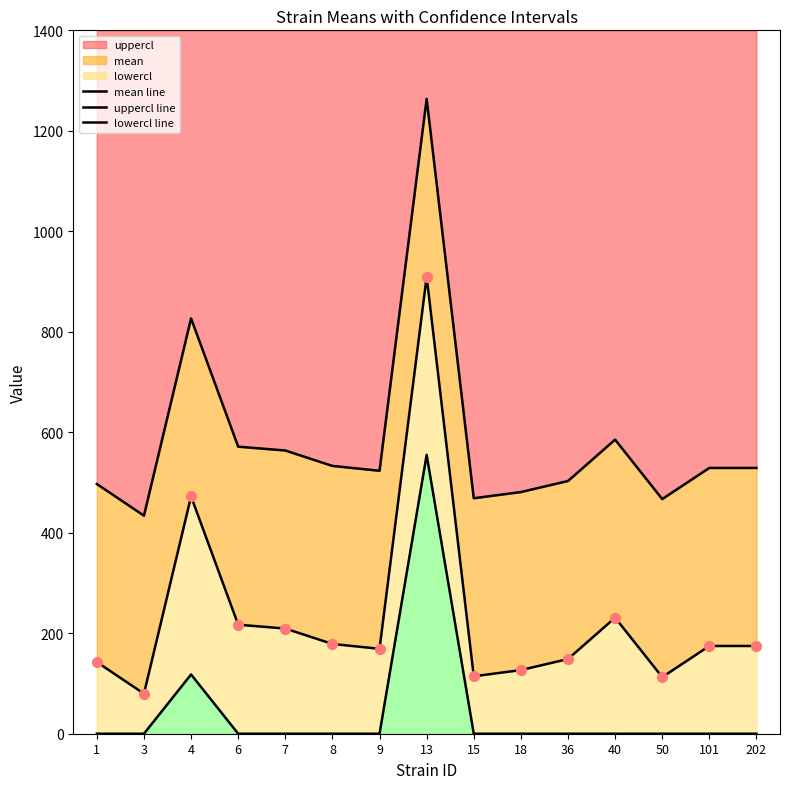

At which category is the sum across all series the highest?

13